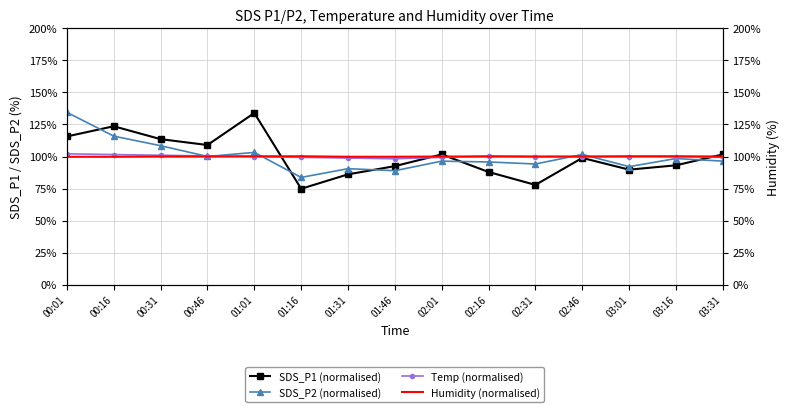

How many data points in SDS_P1 (normalised) are less than 98?

7